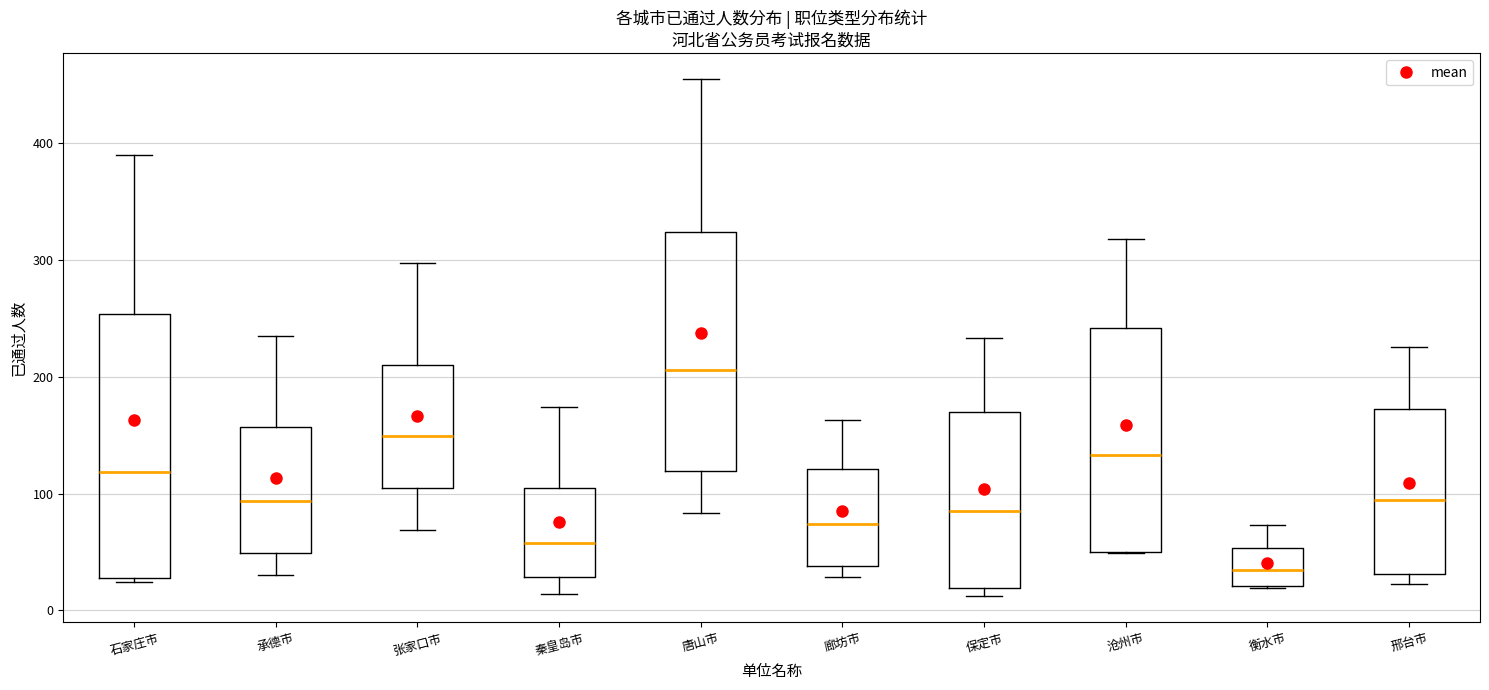

Where is the lower edge of the box for 保定市 on the y-axis? The values are not printed on the chart, so give them approximately, as read against the axis.

20